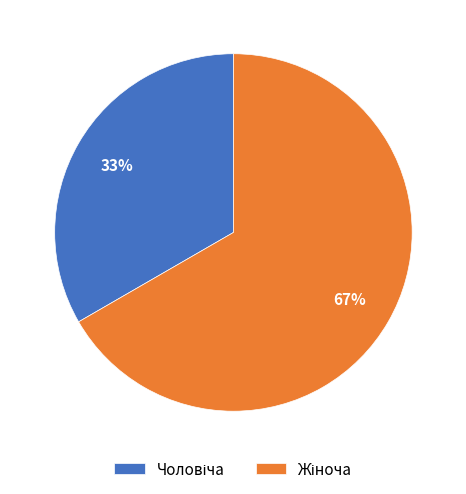

Is there a majority slice in this chart?

Yes